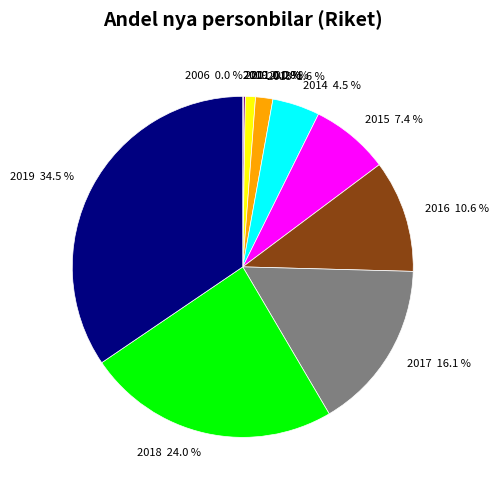

How many segments does this pie chart have?

12